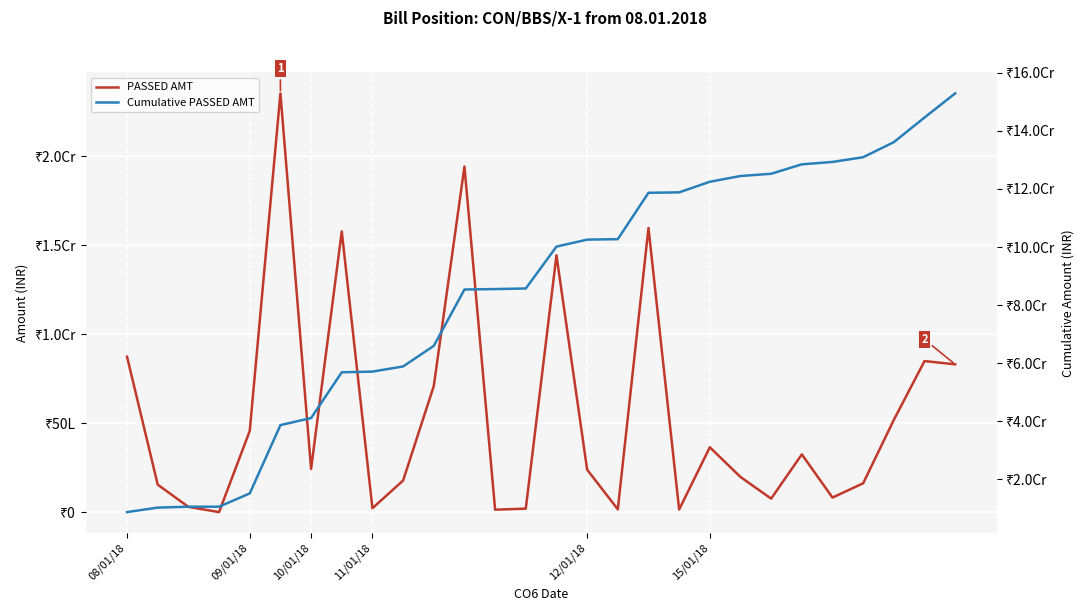

How many interior local peaks does the PASSED AMT series have?

8